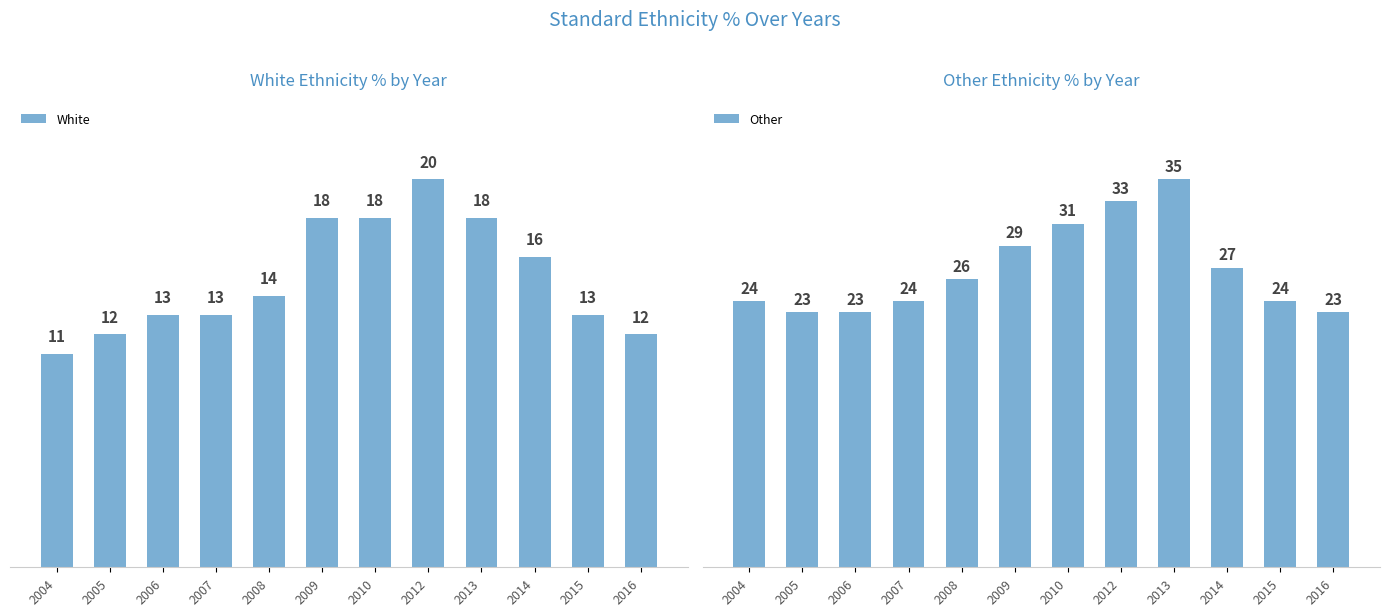

Rank the categories by Other value from highest to lowest.

2013, 2012, 2010, 2009, 2014, 2008, 2004, 2007, 2015, 2005, 2006, 2016